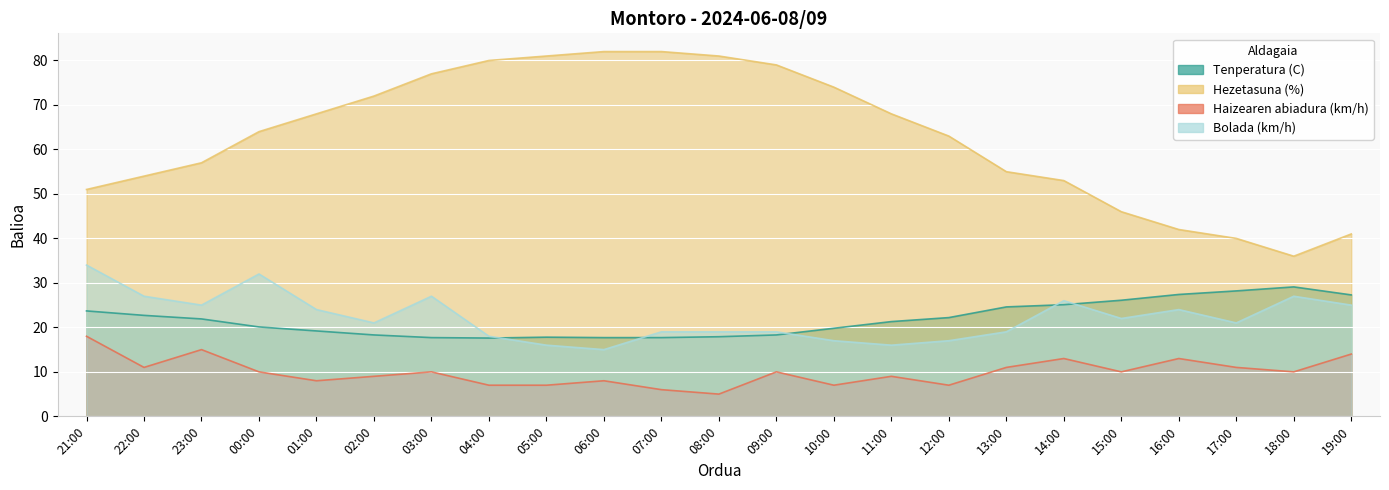

List the labels in order of Haizearen abiadura (km/h) value, largest first.

21:00, 23:00, 19:00, 14:00, 16:00, 22:00, 13:00, 17:00, 00:00, 03:00, 09:00, 15:00, 18:00, 02:00, 11:00, 01:00, 06:00, 04:00, 05:00, 10:00, 12:00, 07:00, 08:00